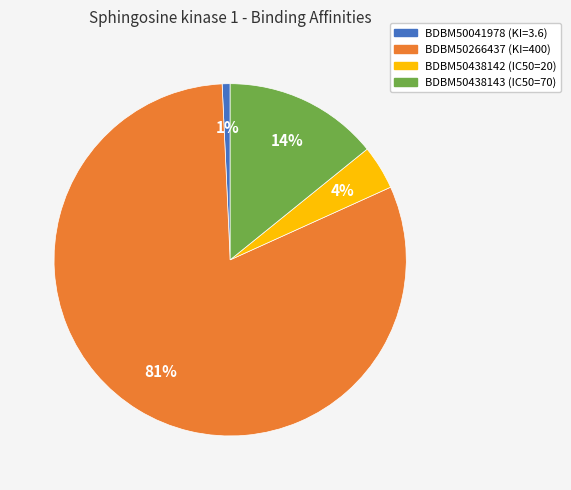

What is the smallest slice in the pie chart?

BDBM50041978 (KI=3.6)